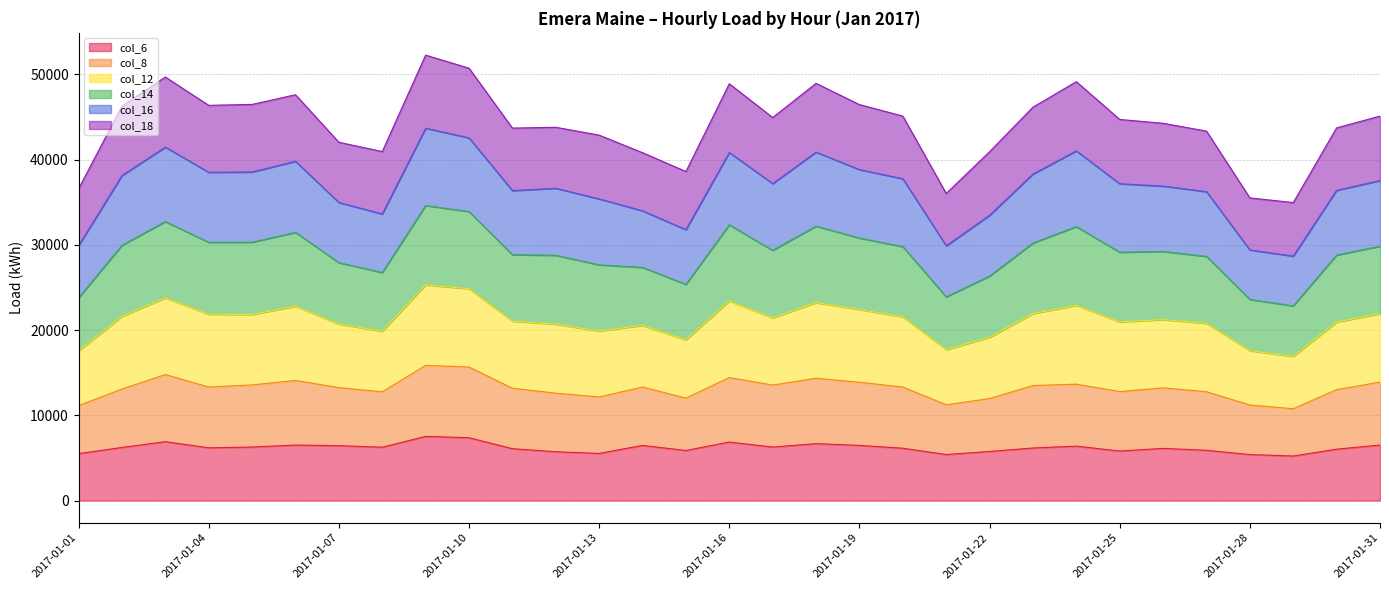

True or false: col_6 and col_8 intersect in this chart.

False